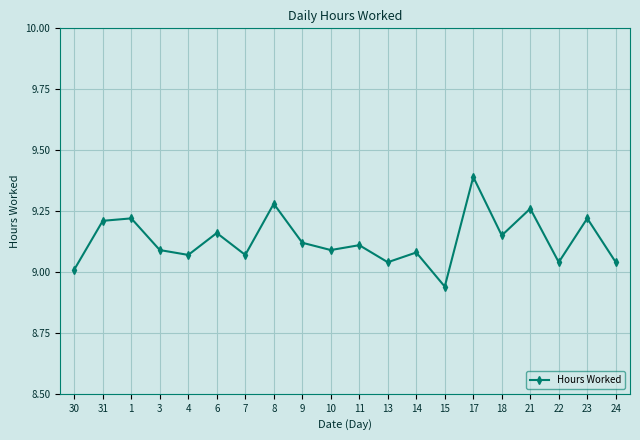

Between 8 and 13, which is larger?

8